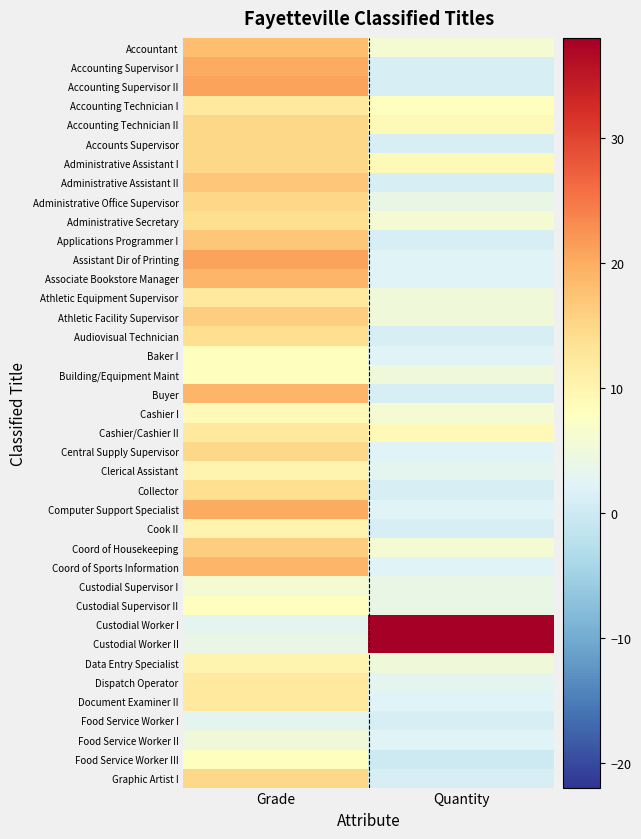

At Quantity, list the series in order from largest to smallest.

Custodial Worker I, Custodial Worker II, Accounting Technician II, Administrative Assistant I, Cashier/Cashier II, Accounting Technician I, Accountant, Administrative Secretary, Cashier I, Coord of Housekeeping, Athletic Equipment Supervisor, Athletic Facility Supervisor, Building/Equipment Maint, Data Entry Specialist, Administrative Office Supervisor, Custodial Supervisor I, Custodial Supervisor II, Clerical Assistant, Dispatch Operator, Assistant Dir of Printing, Associate Bookstore Manager, Baker I, Central Supply Supervisor, Computer Support Specialist, Coord of Sports Information, Document Examiner II, Food Service Worker II, Accounting Supervisor I, Accounting Supervisor II, Accounts Supervisor, Administrative Assistant II, Applications Programmer I, Audiovisual Technician, Buyer, Collector, Cook II, Food Service Worker I, Graphic Artist I, Food Service Worker III